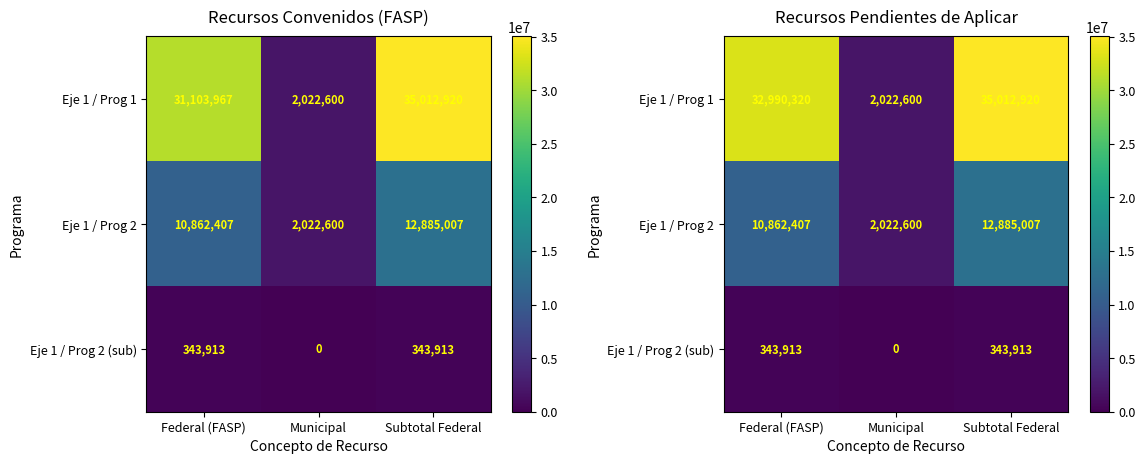

Rank the series by their maximum value, from highest to lowest.

Eje 1 / Prog 1, Eje 1 / Prog 2, Eje 1 / Prog 2 (sub)